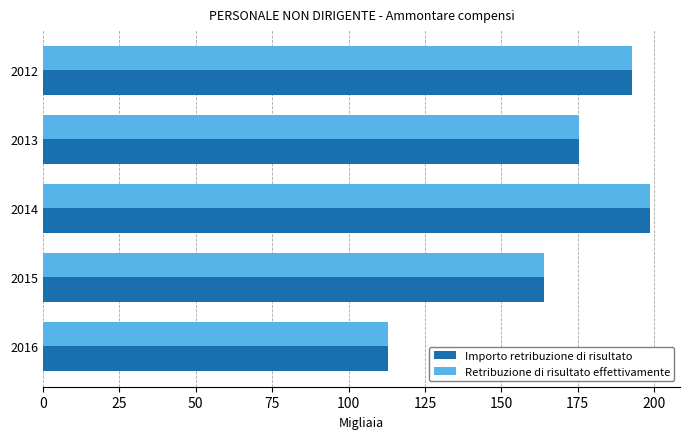

What is the highest value of the Importo retribuzione di risultato series?

198528